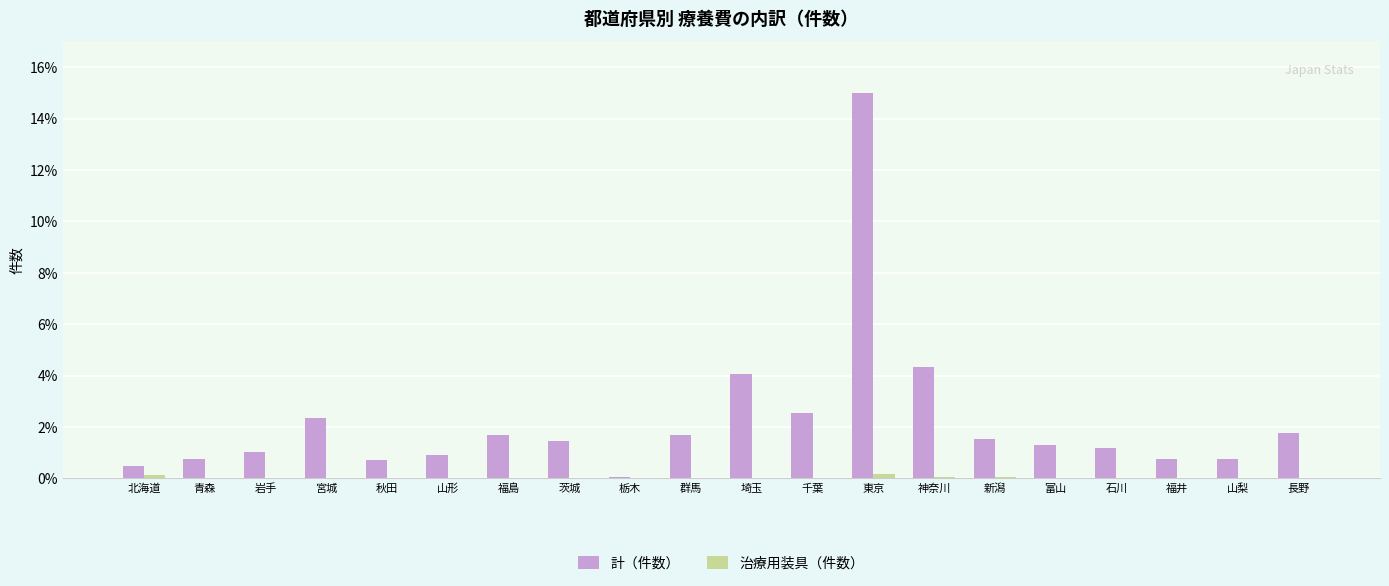

The value of 計（件数） at 神奈川 is 1.7. True or false?

False